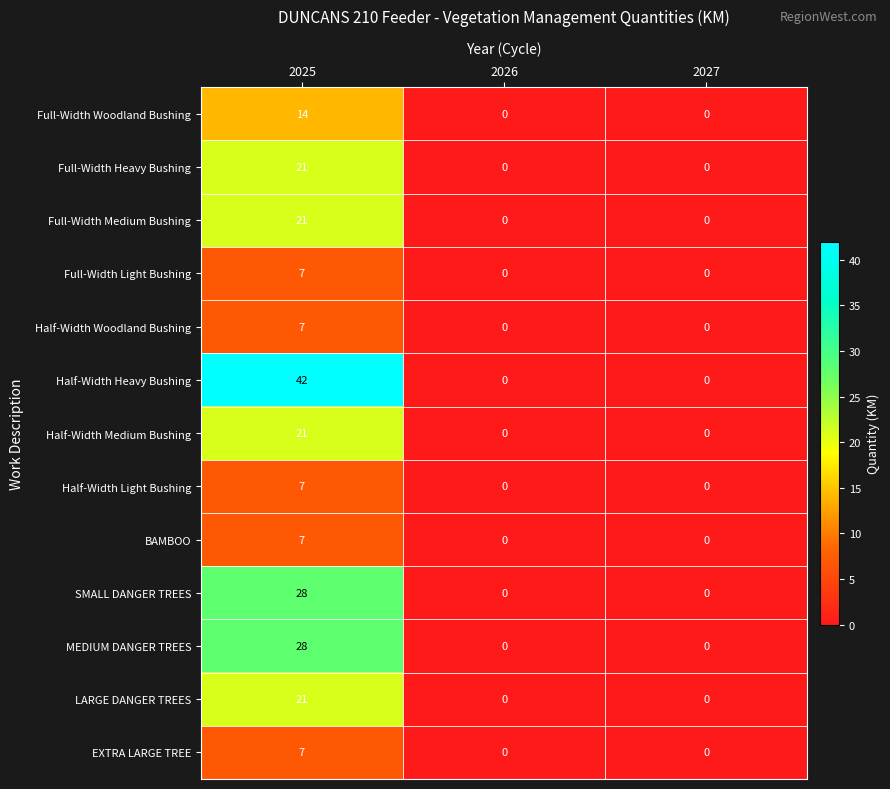

Which category has the highest value across all series?

2025